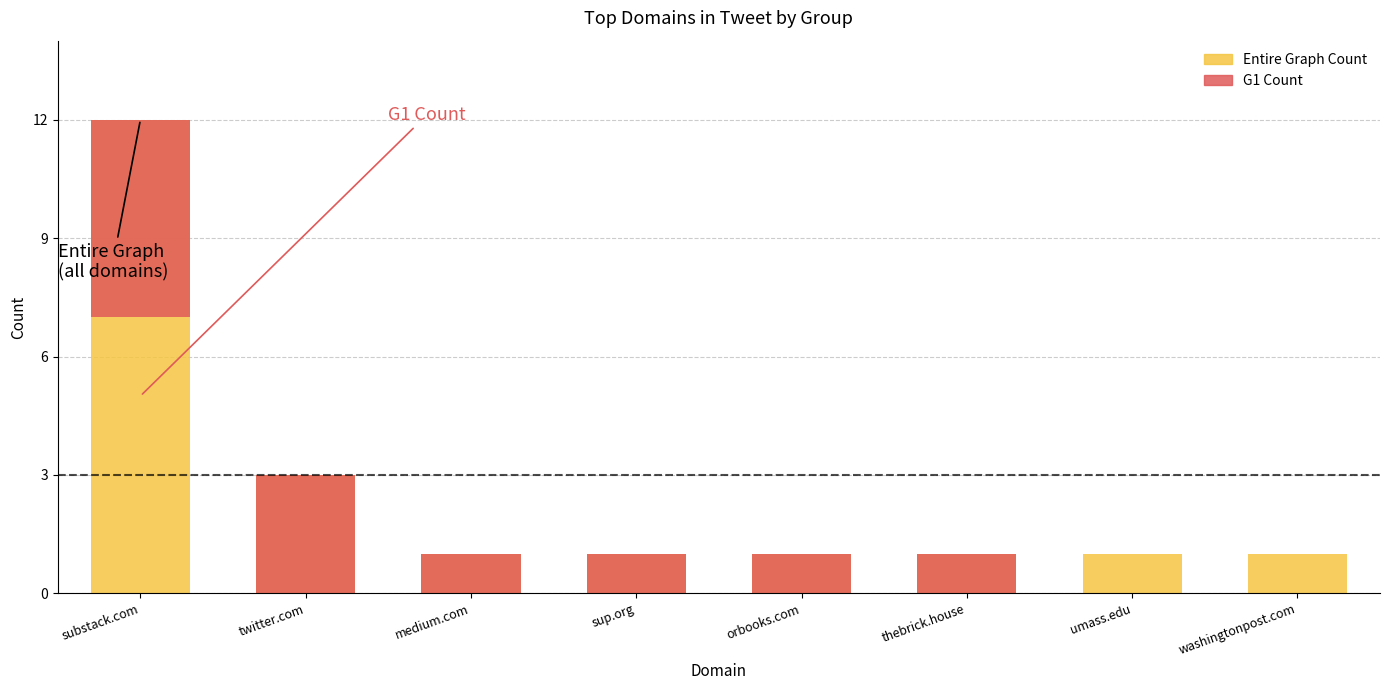

What is the average value?

3